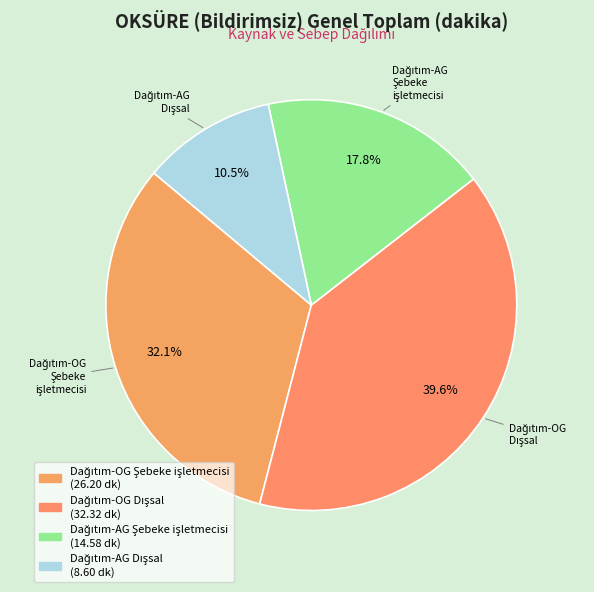

Does any single category account for the majority?

No